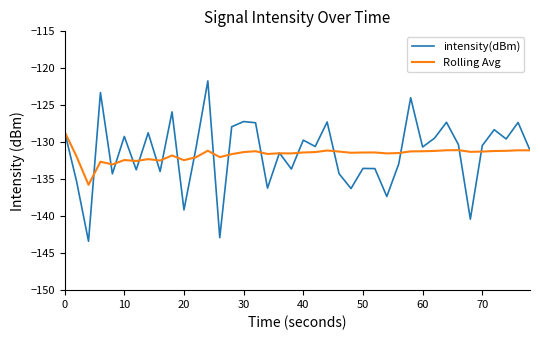

What is the maximum value shown in the chart?

-121.7